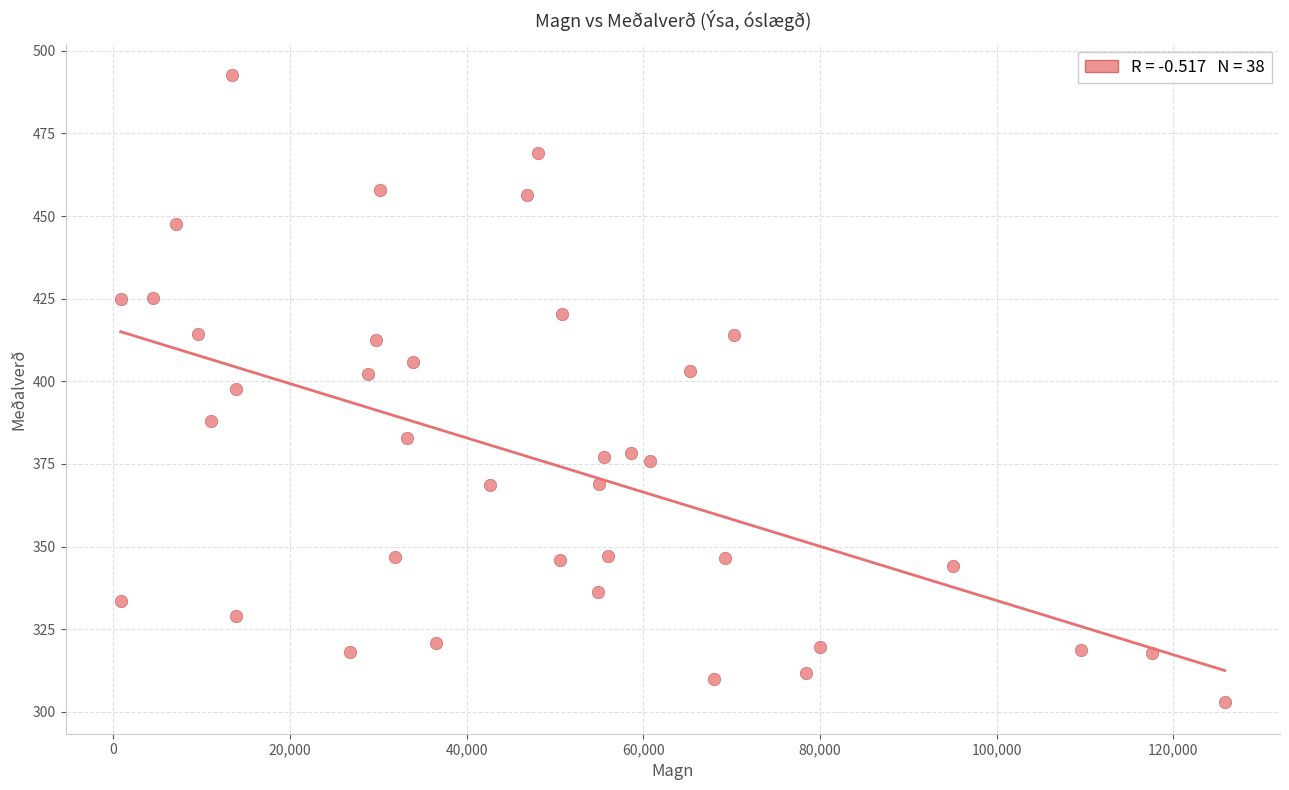

What is the range of X values (max minus min)?

125011.0